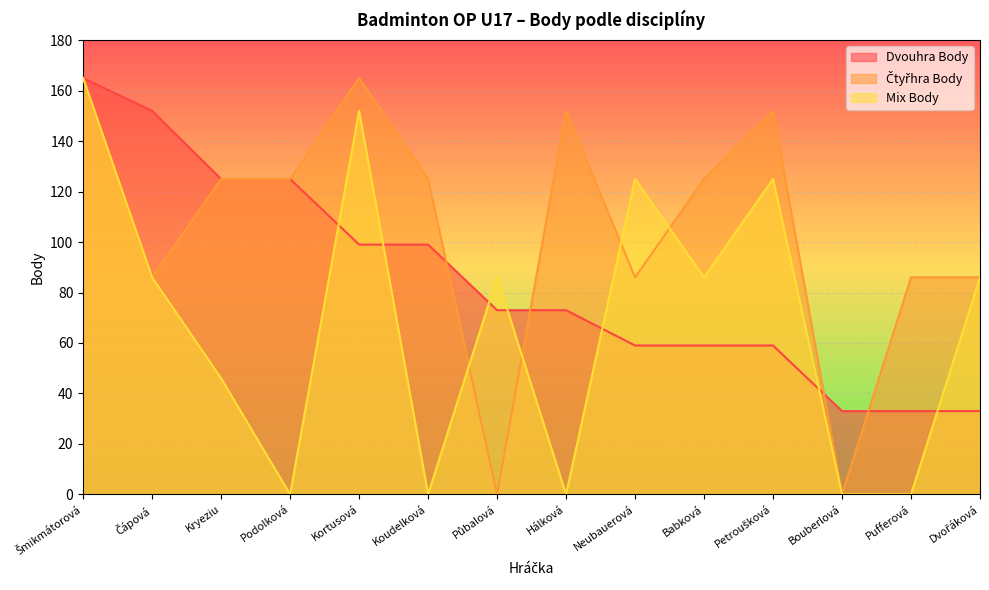

Between Kortusová and Bouberlová, which series saw the biggest shift?

Čtyřhra Body